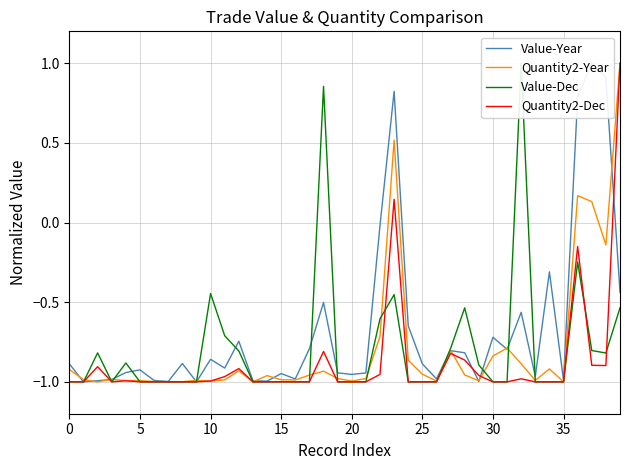

Reading right to left, what are all the values shown in this chart?

Value-Year: -0.4	0.9	1.0	0.8	-1.0	-0.3	-1.0	-0.6	-0.8	-0.7	-1.0	-0.8	-0.8	-1.0	-0.9	-0.6	0.8	-0.0	-0.9	-1.0	-0.9	-0.5	-0.8	-1.0	-0.9	-1.0	-1.0	-0.7	-0.9	-0.9	-1.0	-0.9	-1.0	-1.0	-0.9	-0.9	-1.0	-1.0	-1.0	-0.9
Quantity2-Year: 1.0	-0.1	0.1	0.2	-1.0	-0.9	-1.0	-0.9	-0.8	-0.8	-1.0	-1.0	-0.8	-1.0	-1.0	-0.9	0.5	-0.7	-1.0	-1.0	-1.0	-0.9	-1.0	-1.0	-1.0	-1.0	-1.0	-0.9	-1.0	-1.0	-1.0	-1.0	-1.0	-1.0	-1.0	-1.0	-1.0	-1.0	-1.0	-0.9
Value-Dec: -0.5	-0.8	-0.8	-0.2	-1.0	-1.0	-1.0	1.0	-1.0	-1.0	-0.9	-0.5	-0.8	-1.0	-1.0	-1.0	-0.5	-0.6	-1.0	-1.0	-1.0	0.9	-1.0	-1.0	-1.0	-1.0	-1.0	-0.8	-0.7	-0.4	-1.0	-1.0	-1.0	-1.0	-1.0	-0.9	-1.0	-0.8	-1.0	-1.0
Quantity2-Dec: 1.0	-0.9	-0.9	-0.2	-1.0	-1.0	-1.0	-1.0	-1.0	-1.0	-1.0	-0.9	-0.8	-1.0	-1.0	-1.0	0.1	-1.0	-1.0	-1.0	-1.0	-0.8	-1.0	-1.0	-1.0	-1.0	-1.0	-0.9	-1.0	-1.0	-1.0	-1.0	-1.0	-1.0	-1.0	-1.0	-1.0	-0.9	-1.0	-1.0